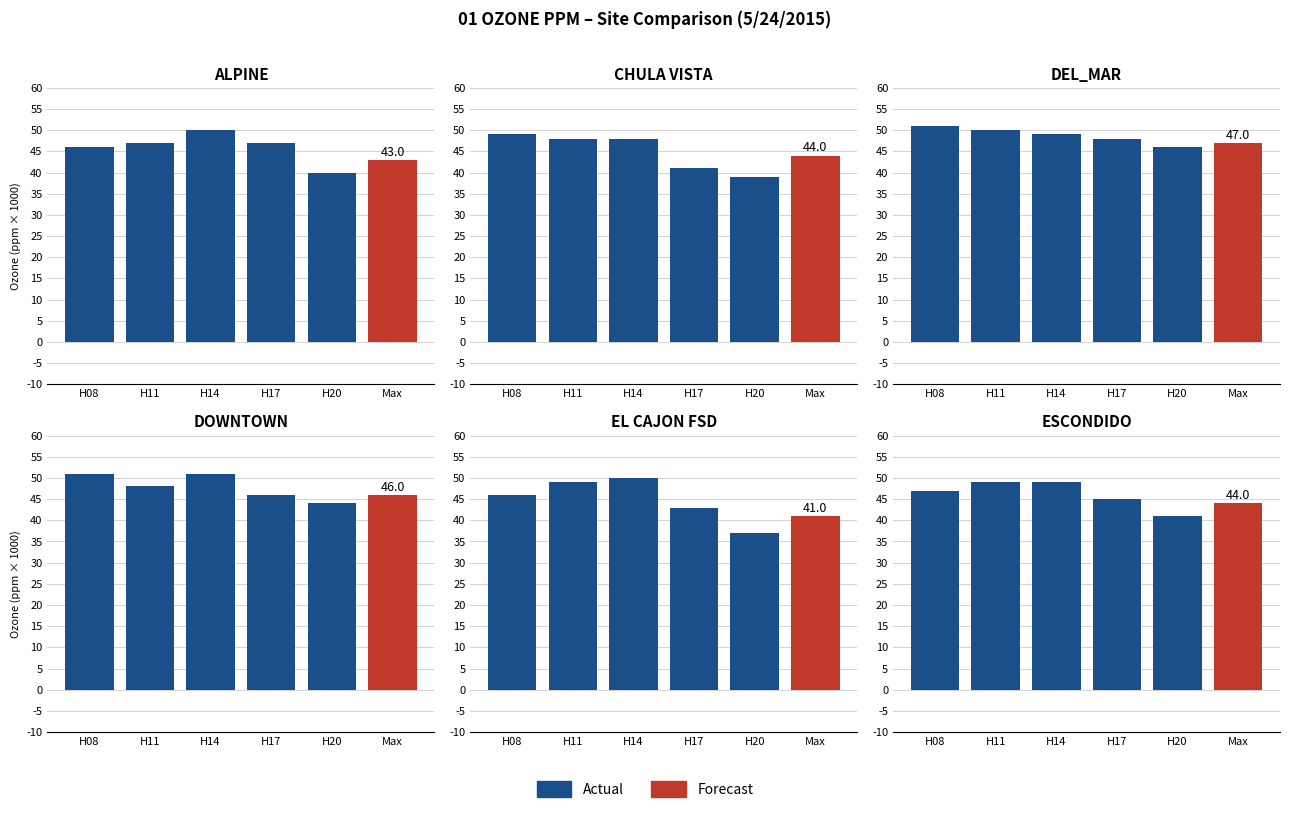

True or false: the data shows 64 at H20.

False